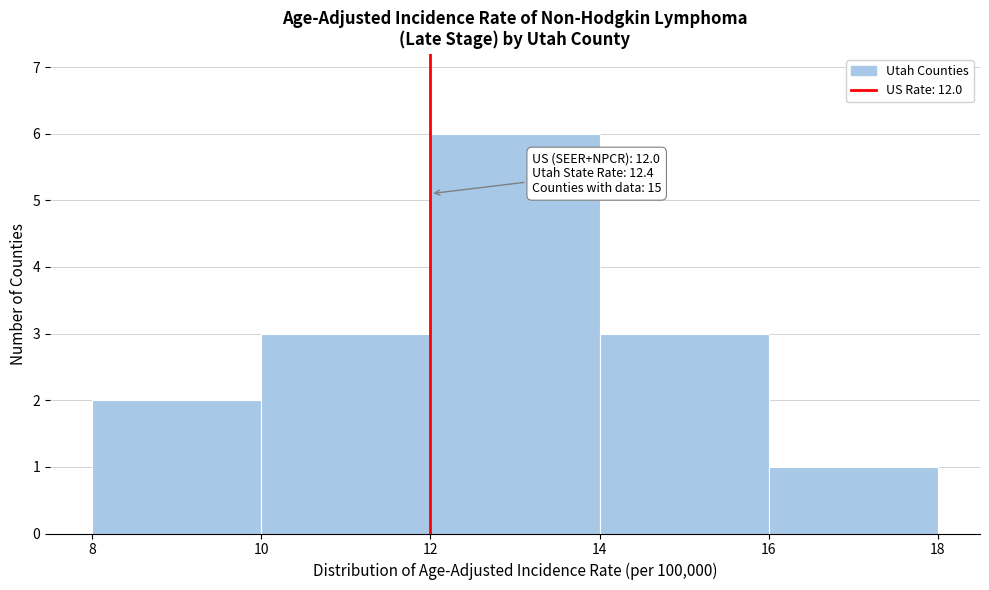

Over which range of the x-axis is the bar tallest?

12 to 14